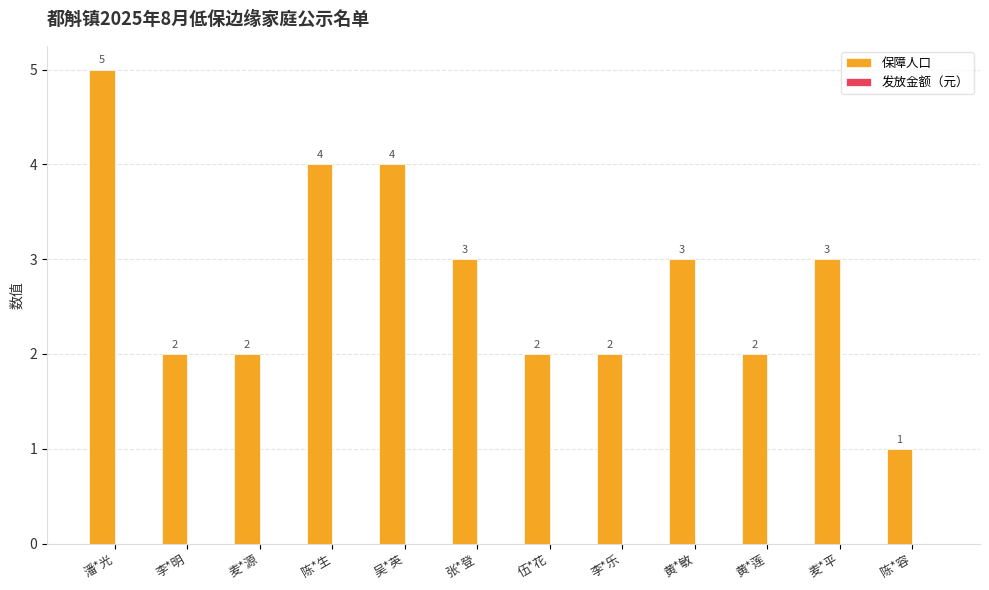

What is the maximum value shown in the chart?

5